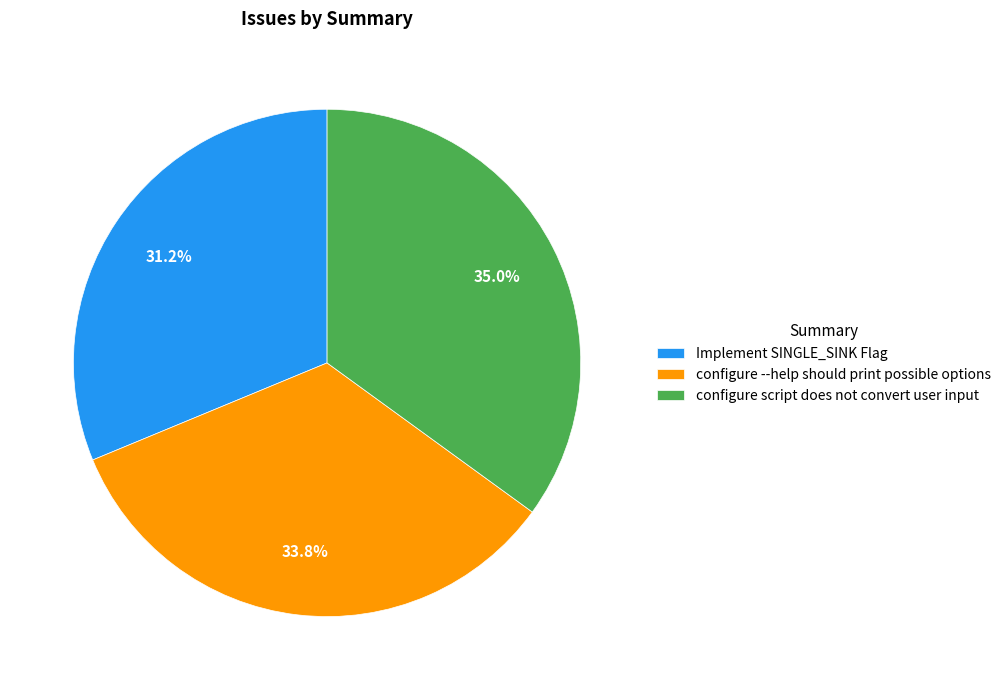

To the nearest percent, what is the difference between the largest and smallest slice percentages?

4%